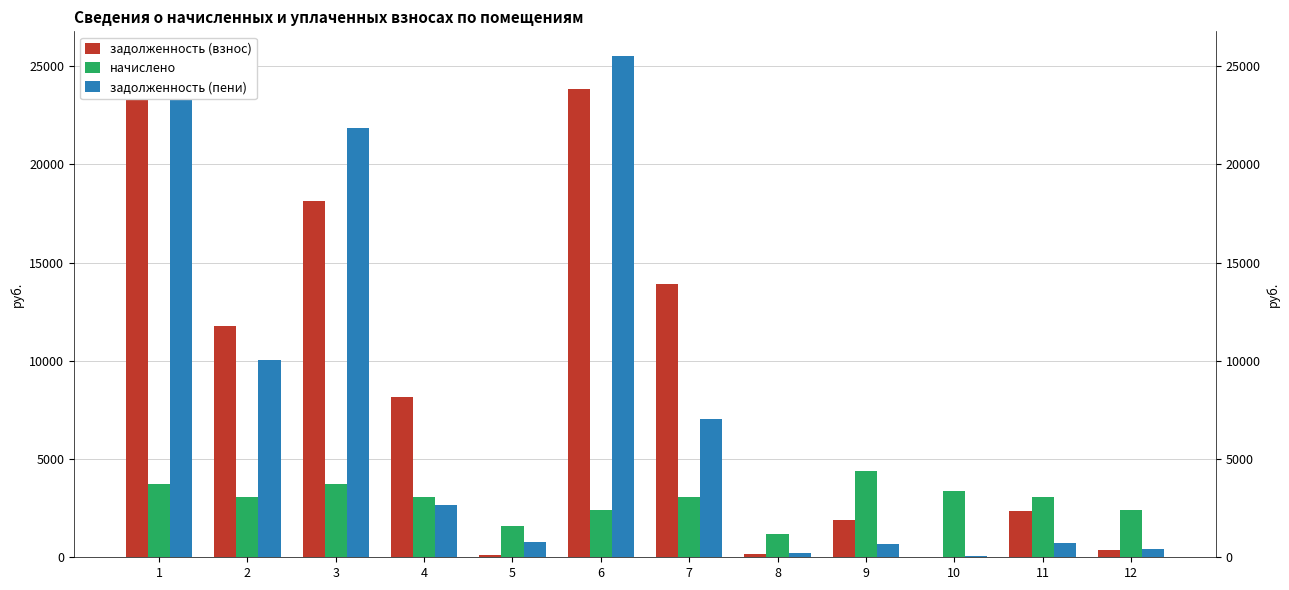

What are all the series names shown in the legend?

задолженность (взнос), начислено, задолженность (пени)